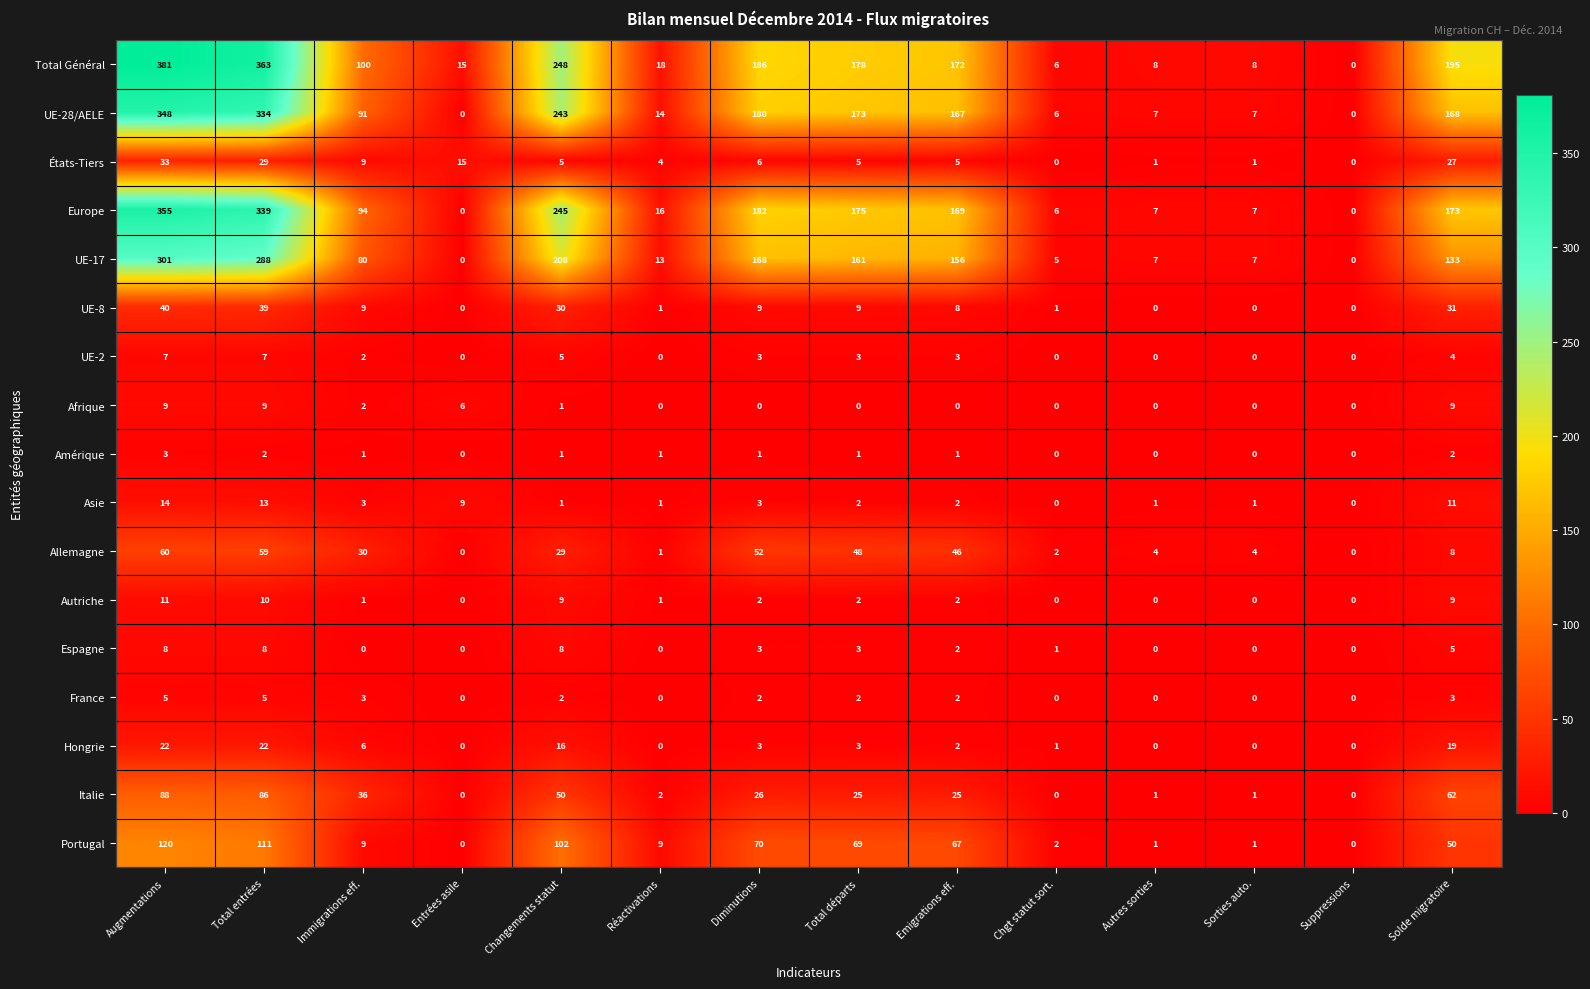

Which series has the widest spread of values?

Total Général